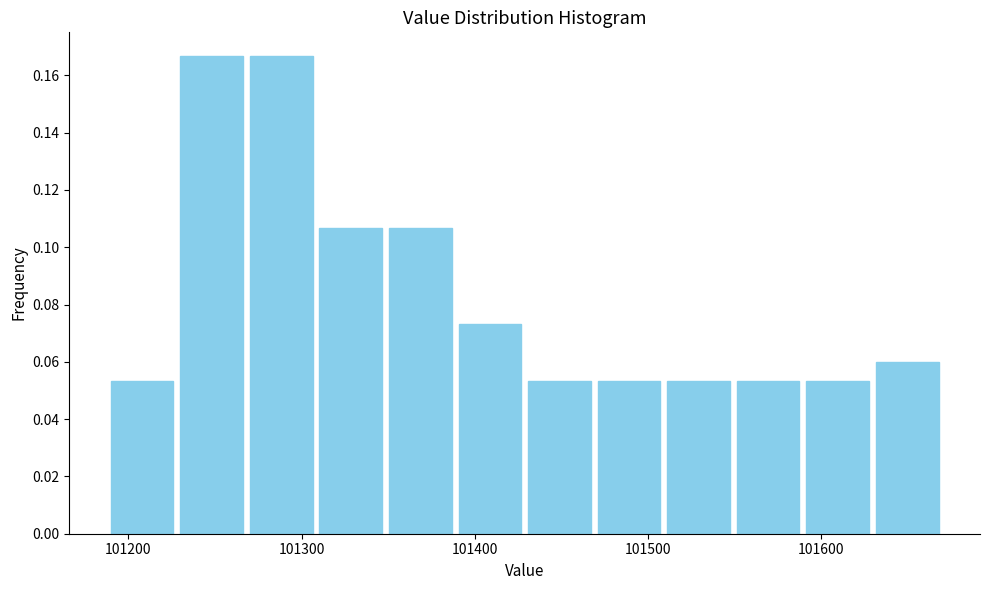

Reading left to right, transcribe this chart: for each bar, give the range it covers on the x-axis and its height. Neither the bar edges nor the heights are printed on the chart, so give them approximately, as read against the axes.

101190 to 101230: 0.054
101230 to 101270: 0.166
101270 to 101310: 0.166
101310 to 101350: 0.106
101350 to 101390: 0.106
101390 to 101430: 0.074
101430 to 101470: 0.054
101470 to 101510: 0.054
101510 to 101550: 0.054
101550 to 101590: 0.054
101590 to 101630: 0.054
101630 to 101670: 0.060